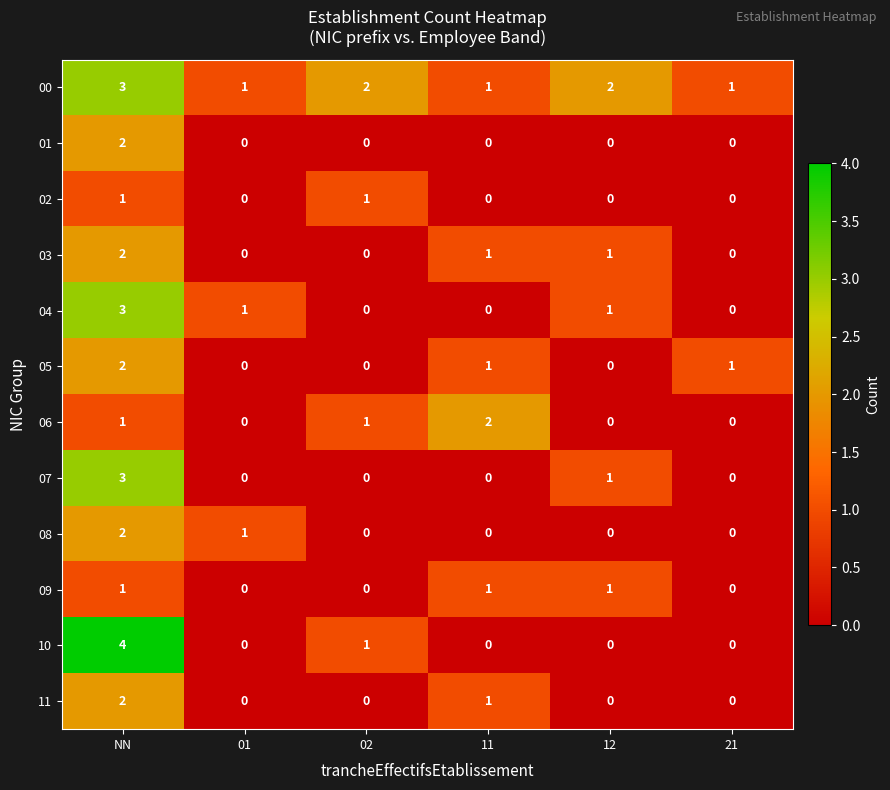

At which category does the chart reach its peak across all series?

NN